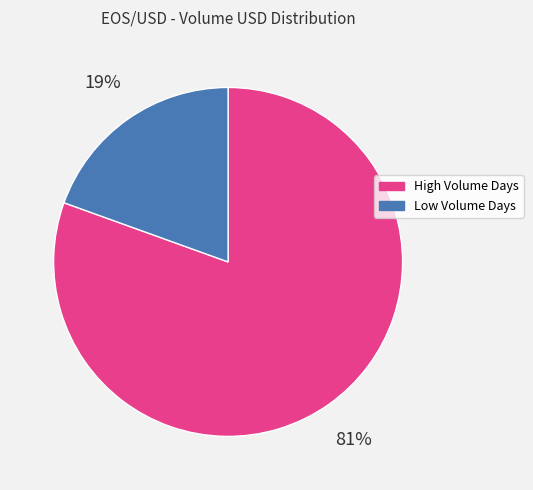

How many slices are in this pie chart?

2